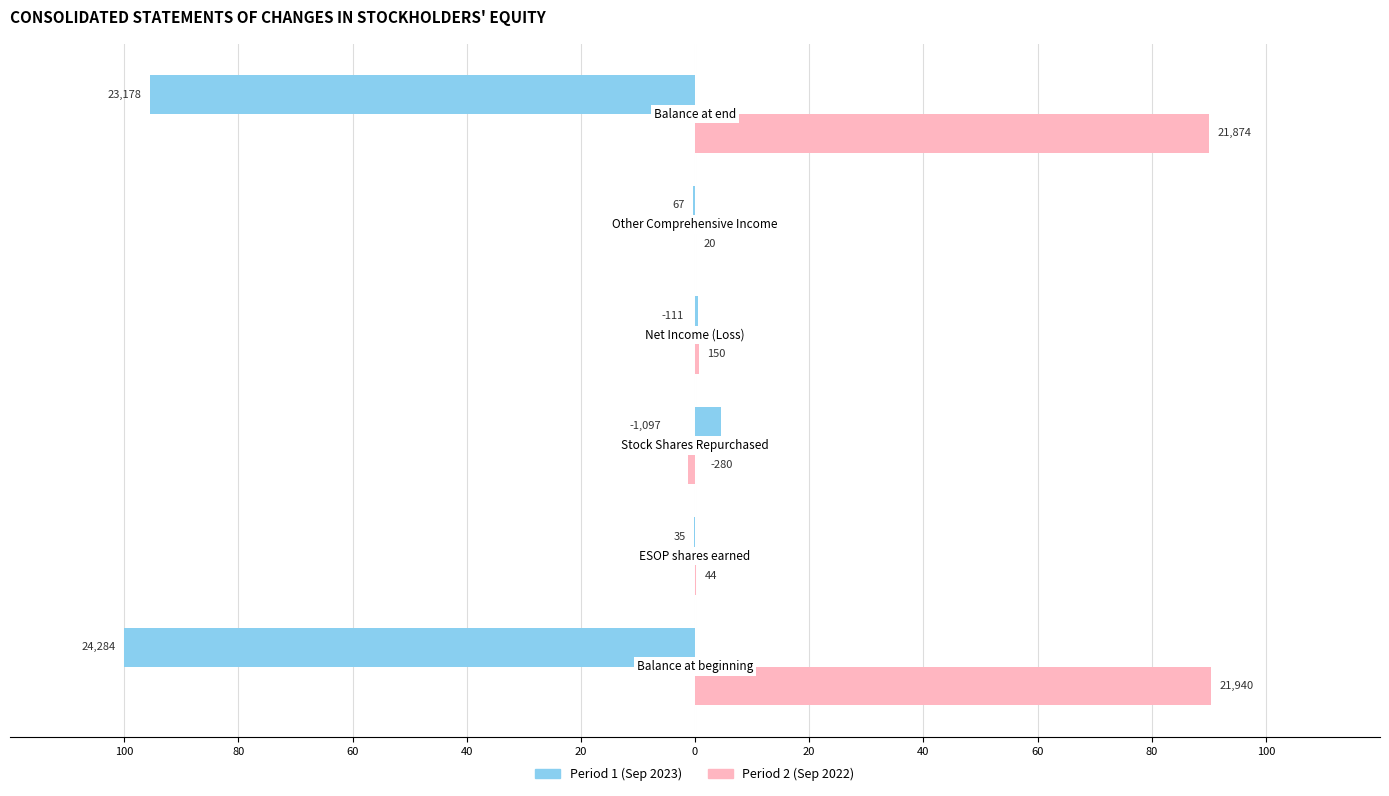

What are all the series names shown in the legend?

Period 1 (Sep 2023), Period 2 (Sep 2022)